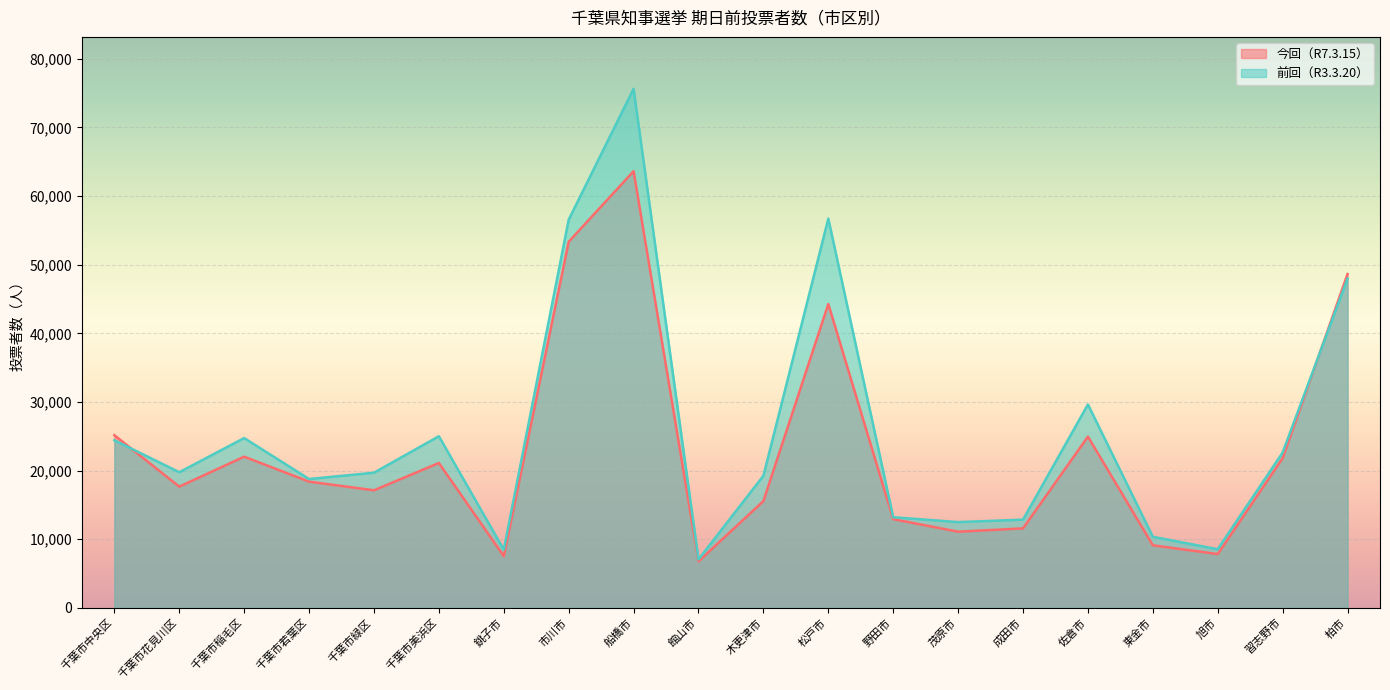

Where is the first local minimum for 今回（R7.3.15）?

千葉市花見川区